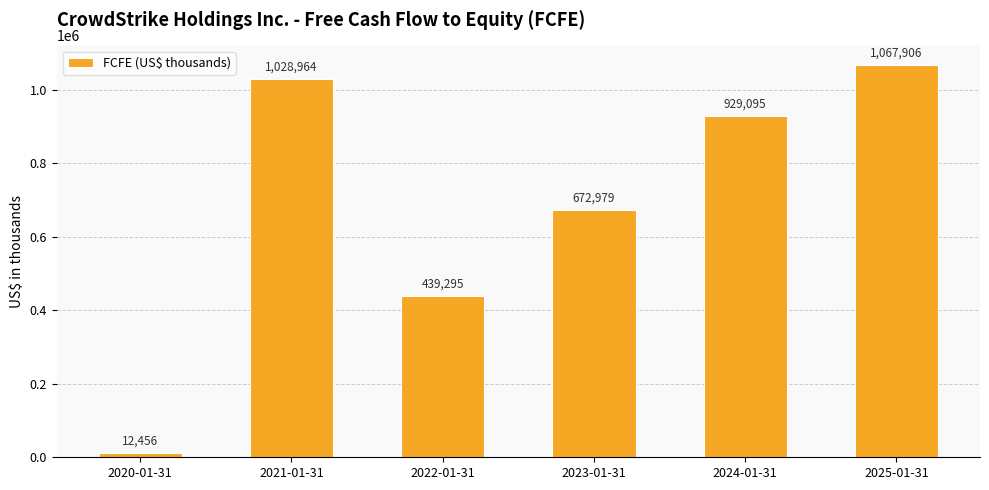

Approximately how many times larger is the value at 2024-01-31 compared to 2022-01-31?

2.1